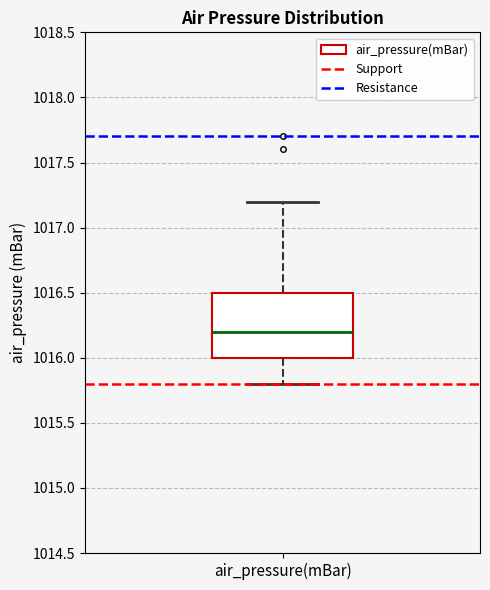

Where is the lower edge of the box for air_pressure(mBar) on the y-axis? The values are not printed on the chart, so give them approximately, as read against the axis.

1016.0